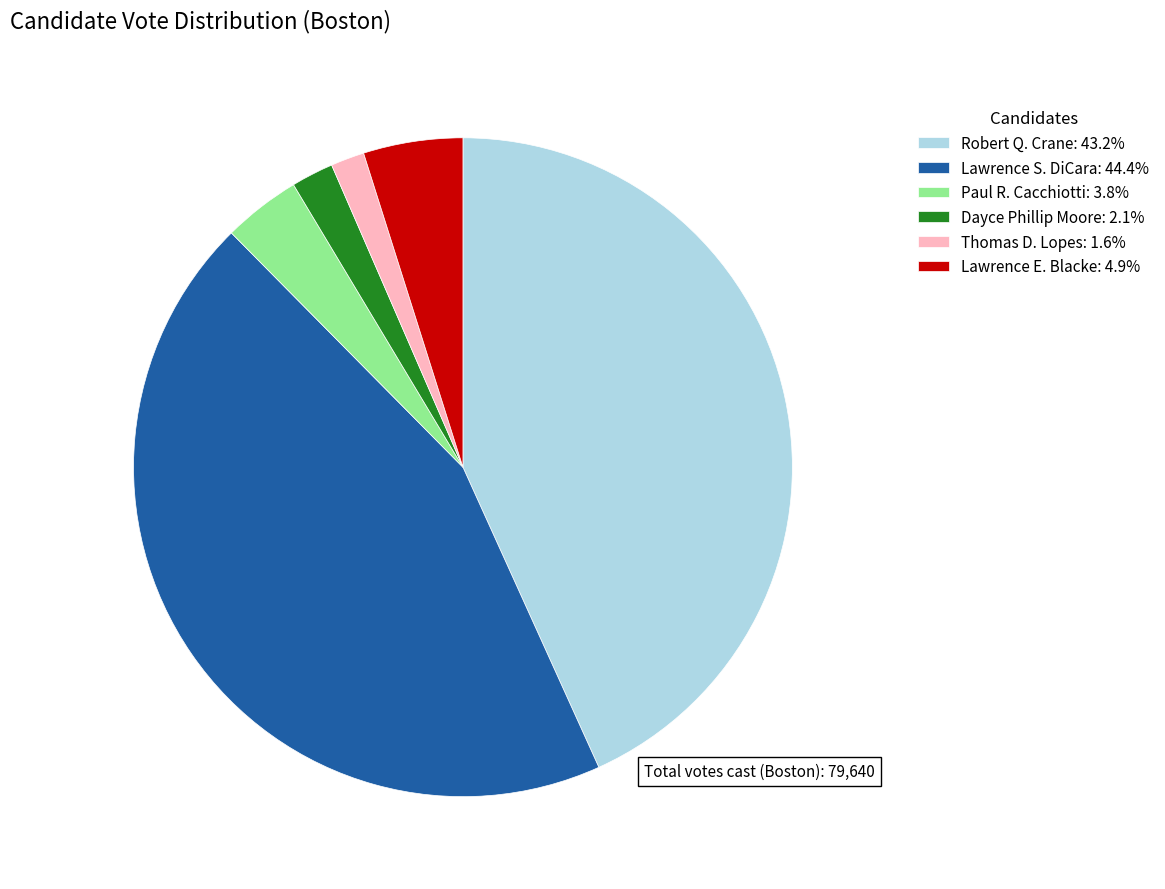

Which slice is the largest?

Lawrence S. DiCara